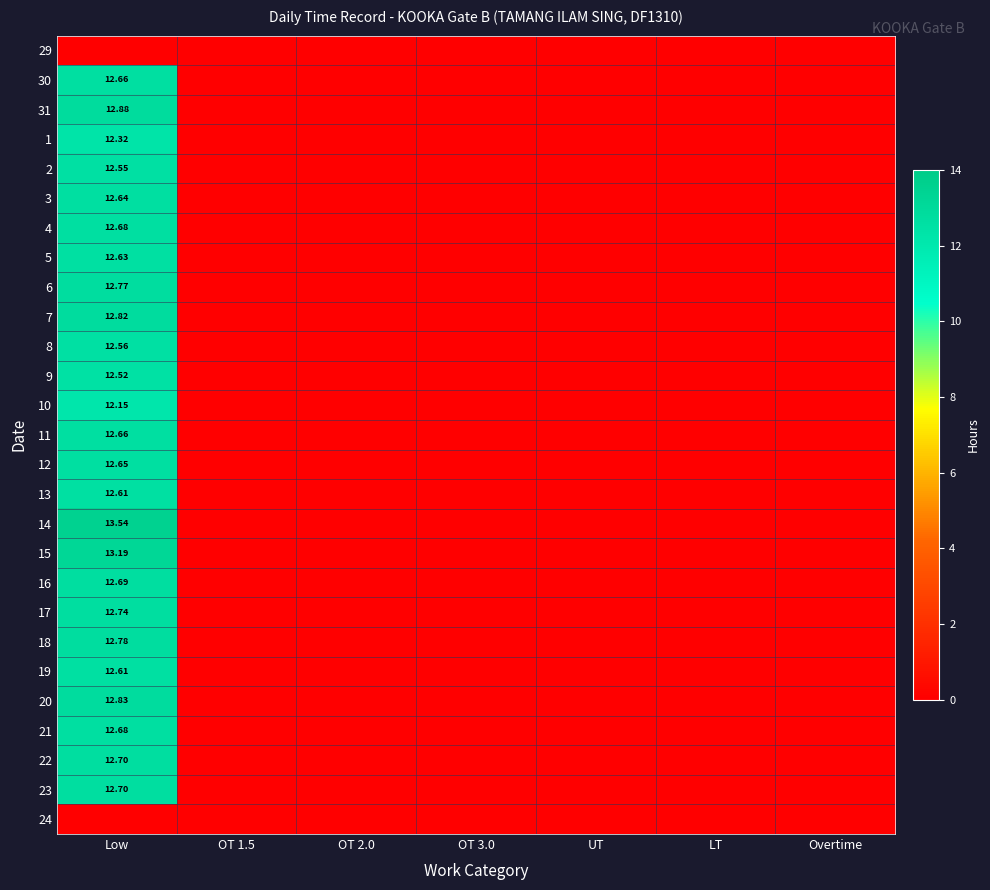

How many data points in 13 are above 0?

1